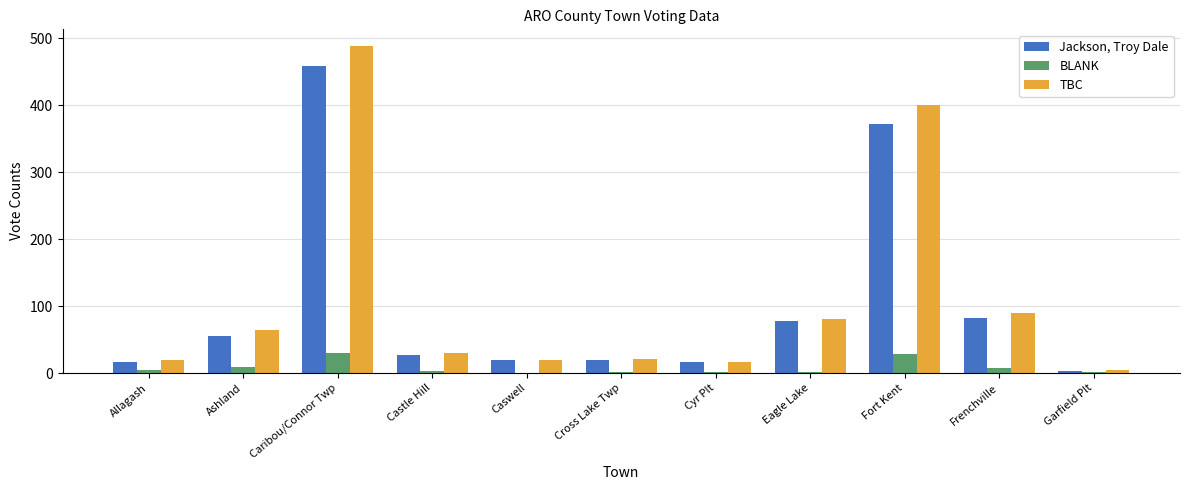

What is the total value across all series at Eagle Lake?

160